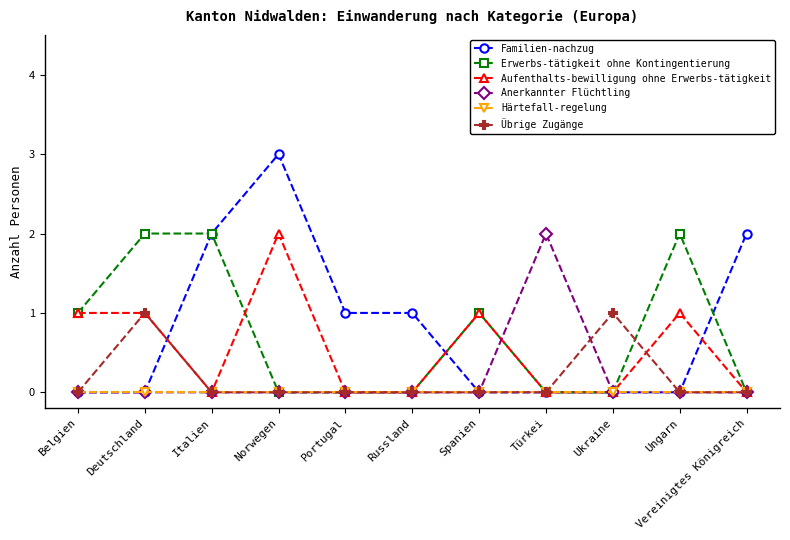

At which category does the chart reach its peak across all series?

Norwegen